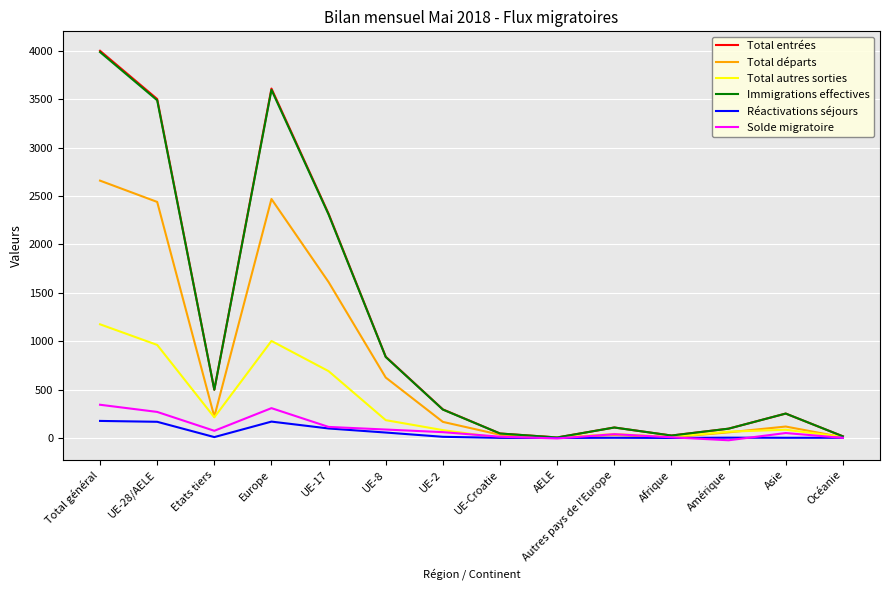

At which category does Total autres sorties reach its first local valley?

Etats tiers